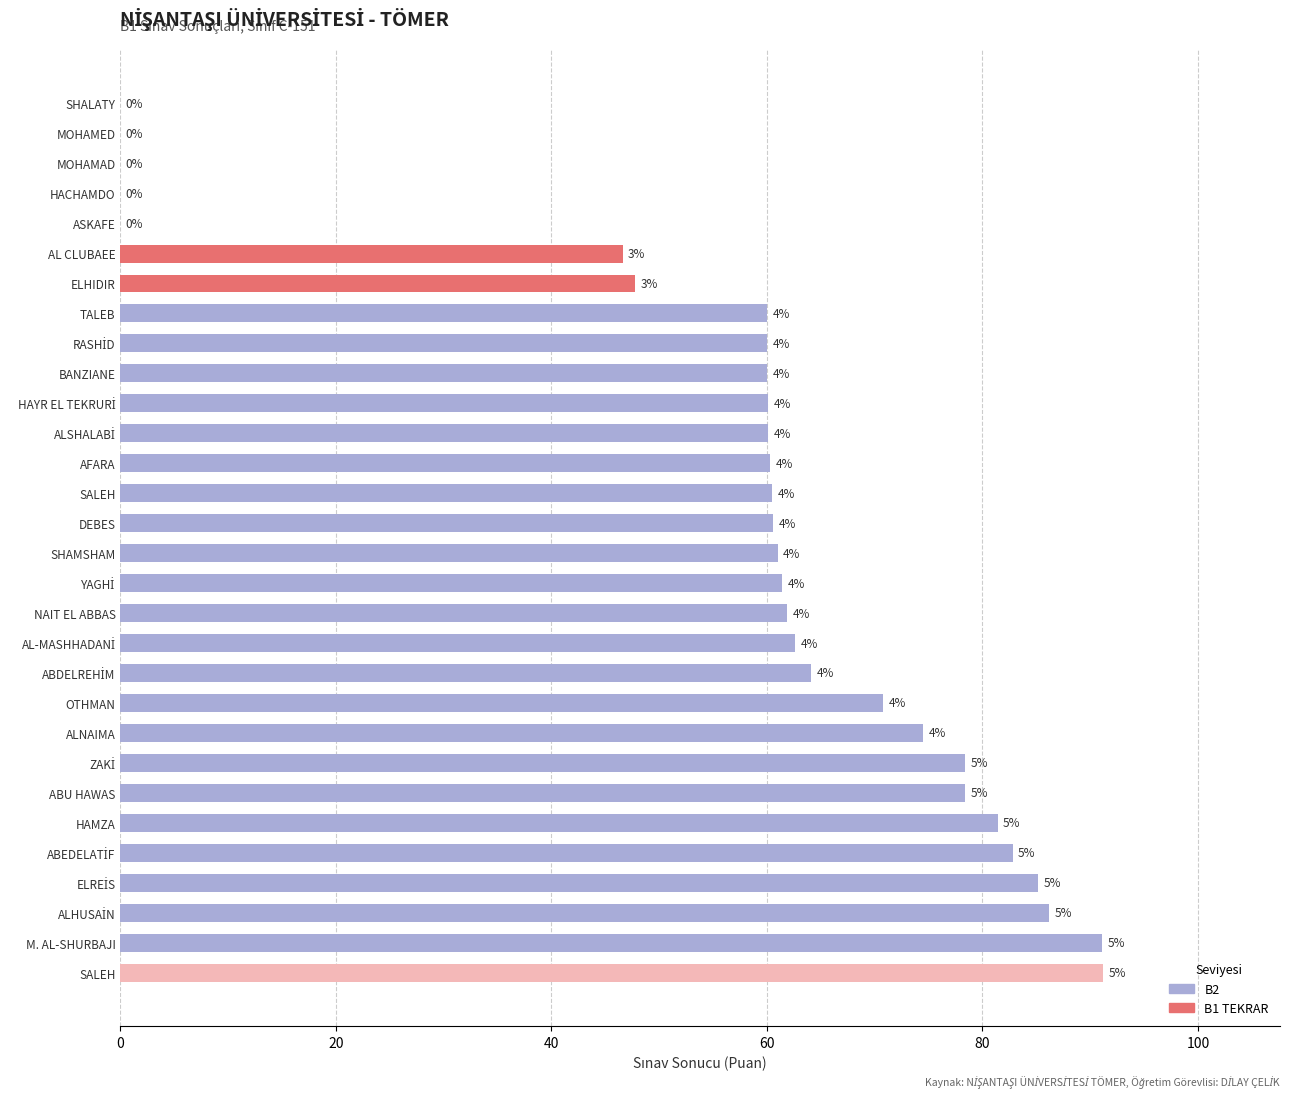

Are the bars horizontal?

Yes